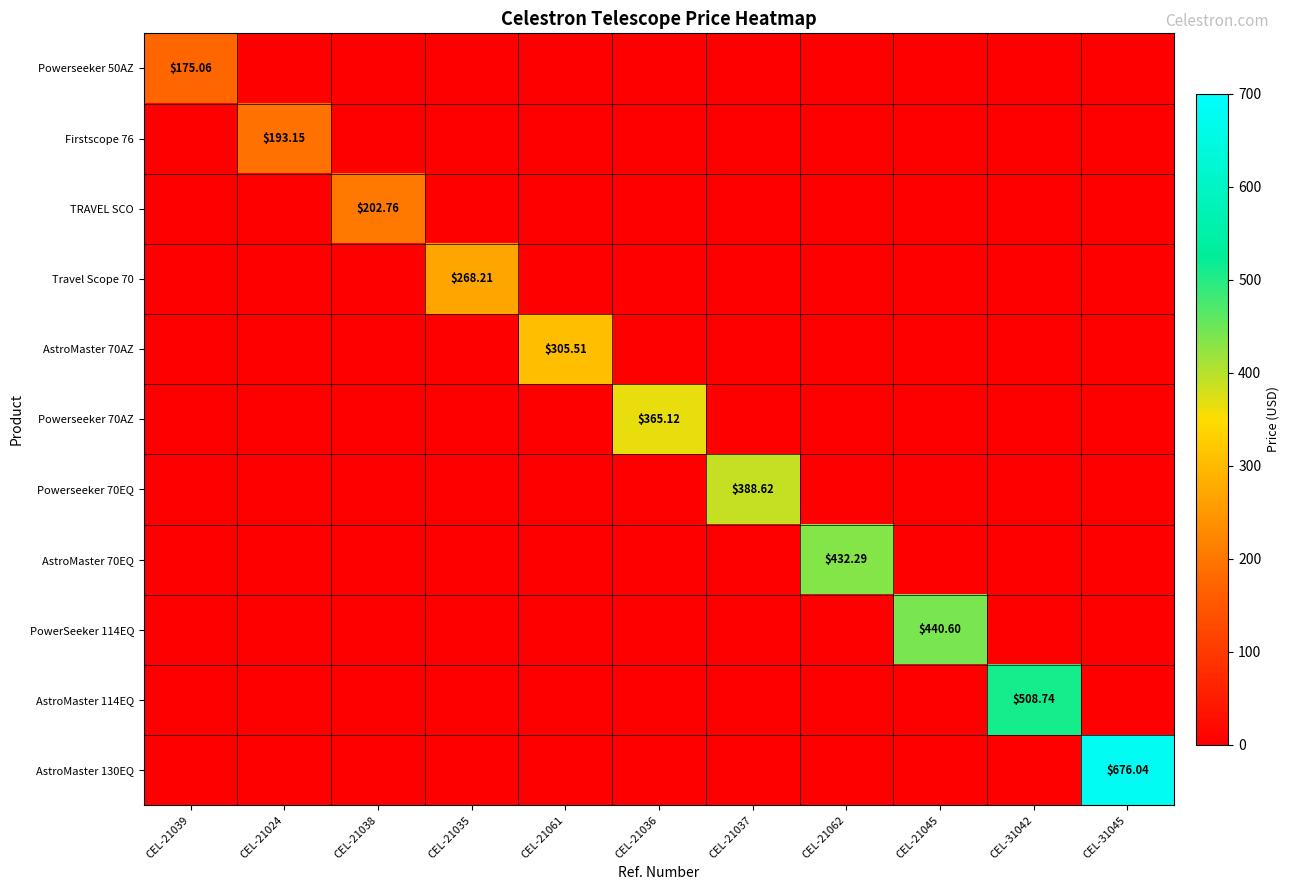

What is the sum of the PowerSeeker 114EQ values at CEL-21045 and CEL-21035?

440.6